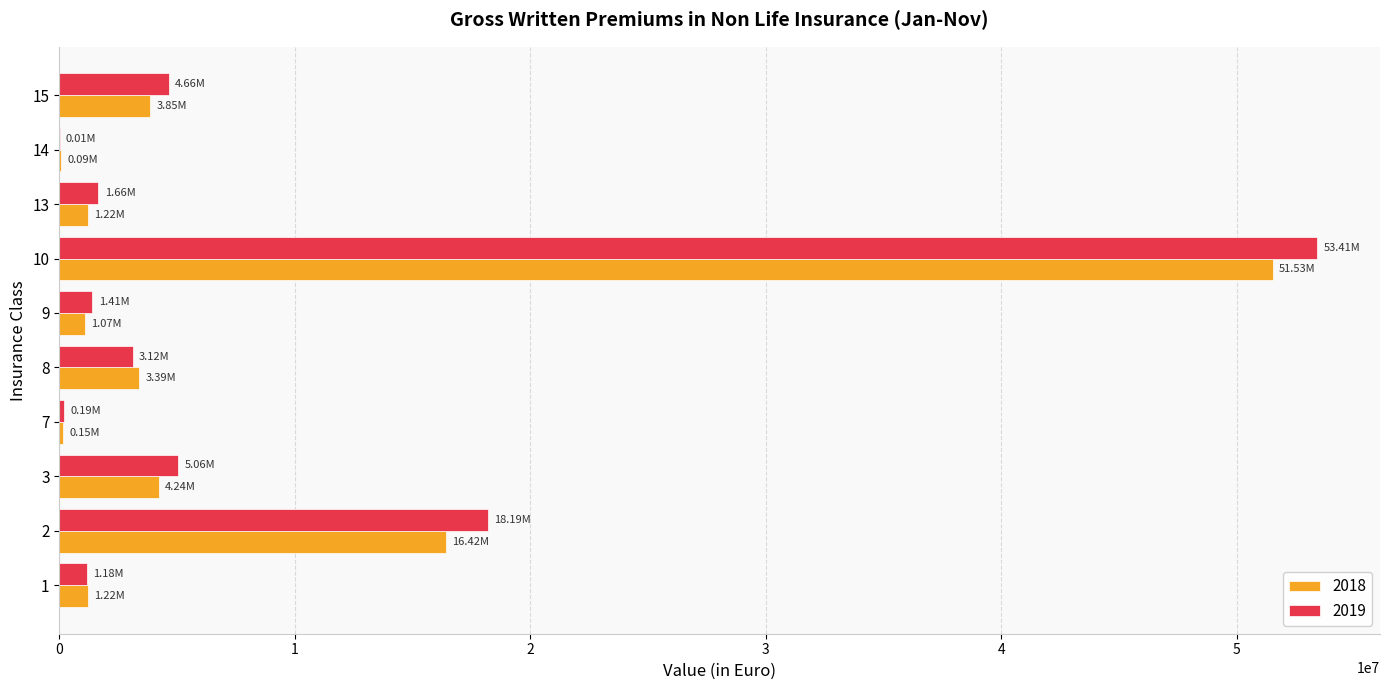

At which category is the sum across all series the highest?

10